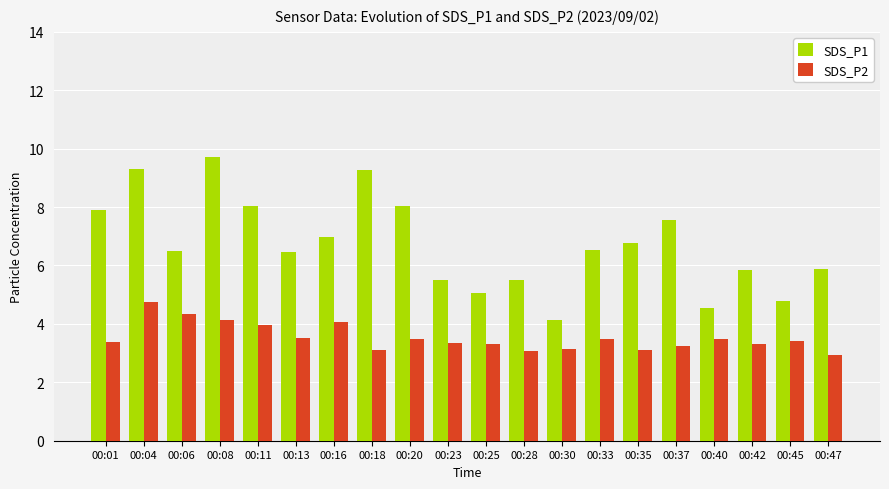

How many distinct data groups are displayed?

2